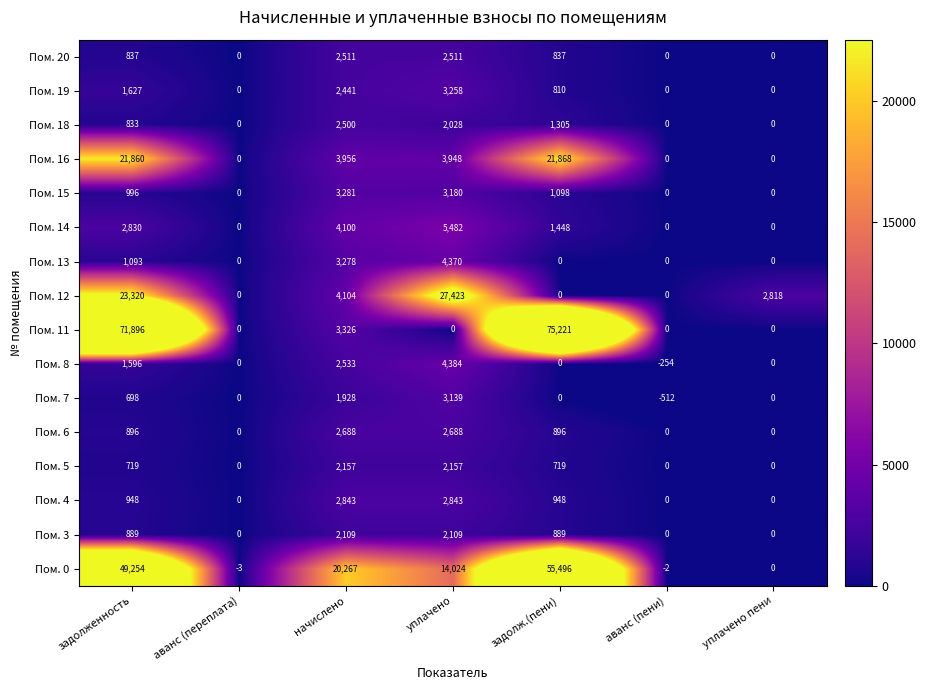

At начислено, list the series in order from smallest to largest.

Пом. 7, Пом. 3, Пом. 5, Пом. 19, Пом. 18, Пом. 20, Пом. 8, Пом. 6, Пом. 4, Пом. 13, Пом. 15, Пом. 11, Пом. 16, Пом. 14, Пом. 12, Пом. 0